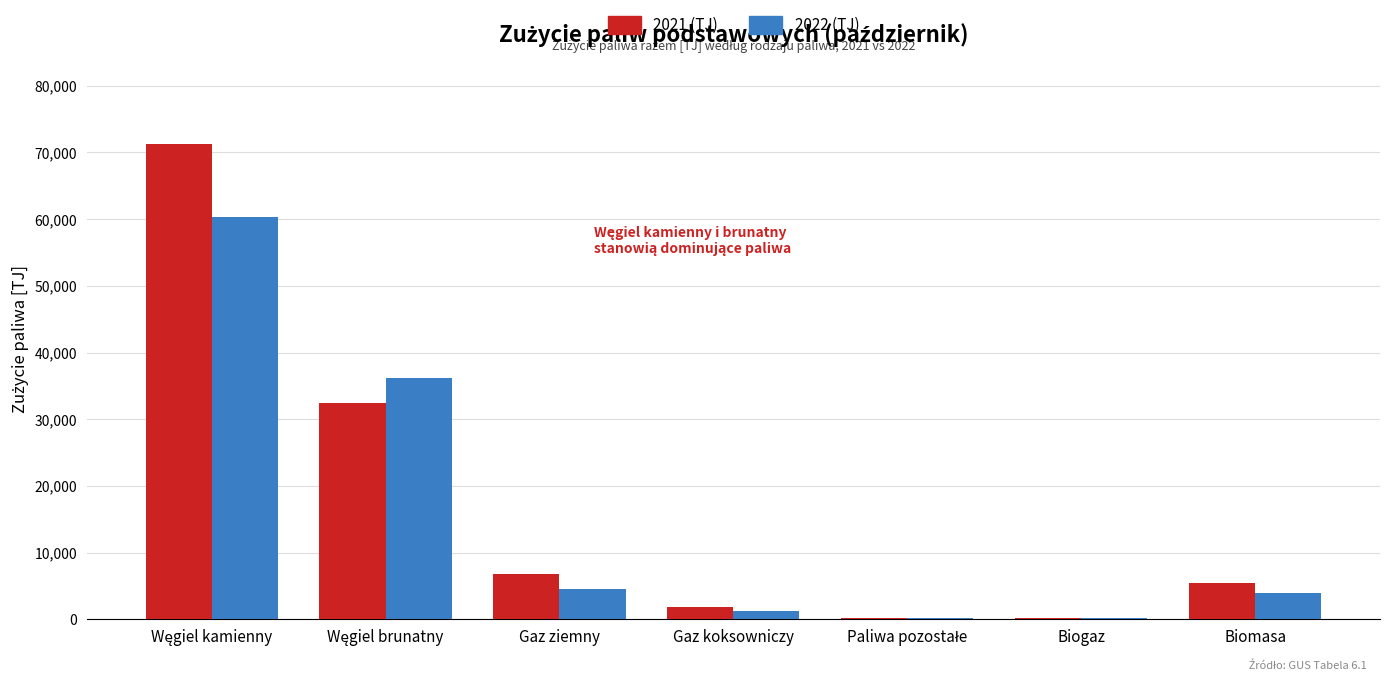

What is the maximum value for 2022 (TJ)?

60336.1